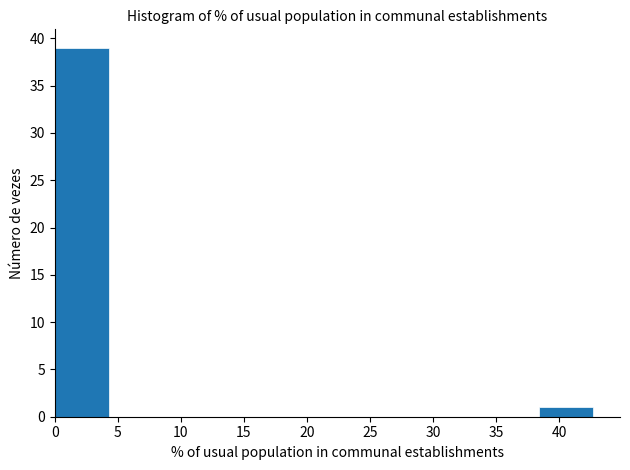

Reading left to right, transcribe this chart: for each bar, give the range it covers on the x-axis and its height. Neither the bar edges nor the heights are printed on the chart, so give them approximately, as read against the axes.

0.0 to 4.5: 39
4.5 to 8.5: 0
8.5 to 13.0: 0
13.0 to 17.0: 0
17.0 to 21.5: 0
21.5 to 25.5: 0
25.5 to 30.0: 0
30.0 to 34.0: 0
34.0 to 38.5: 0
38.5 to 42.5: 1